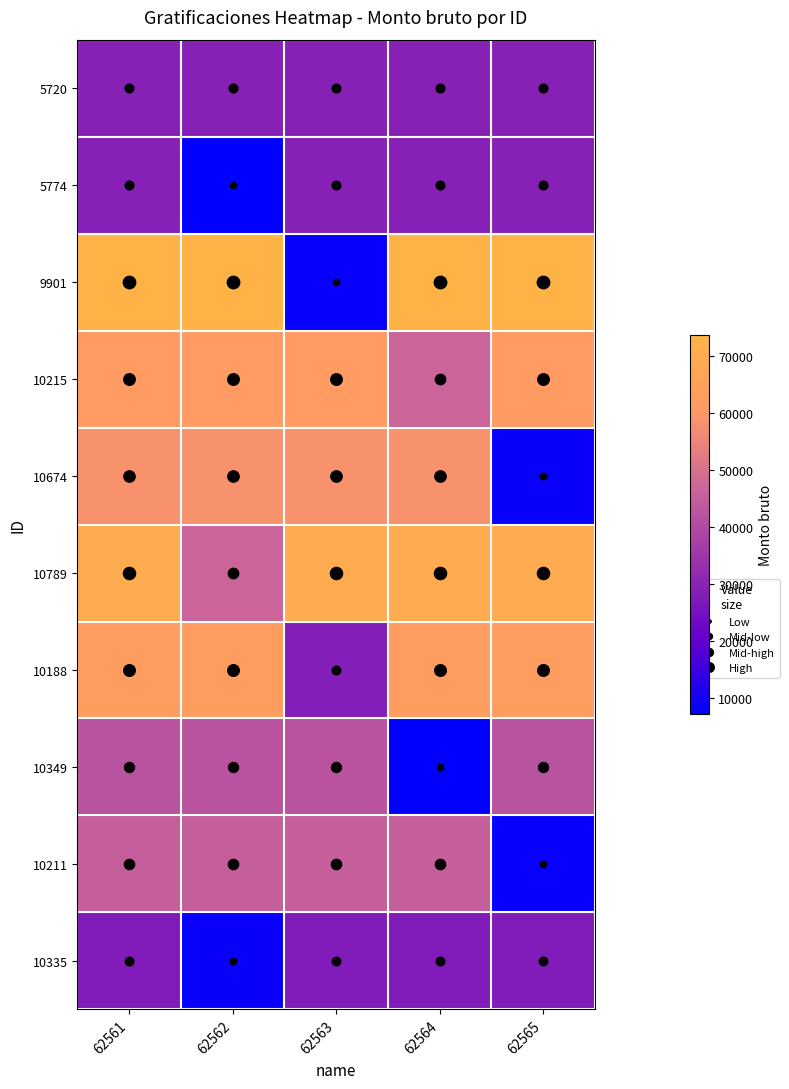

What is the difference between the highest and lowest values at 62563?

62088.8